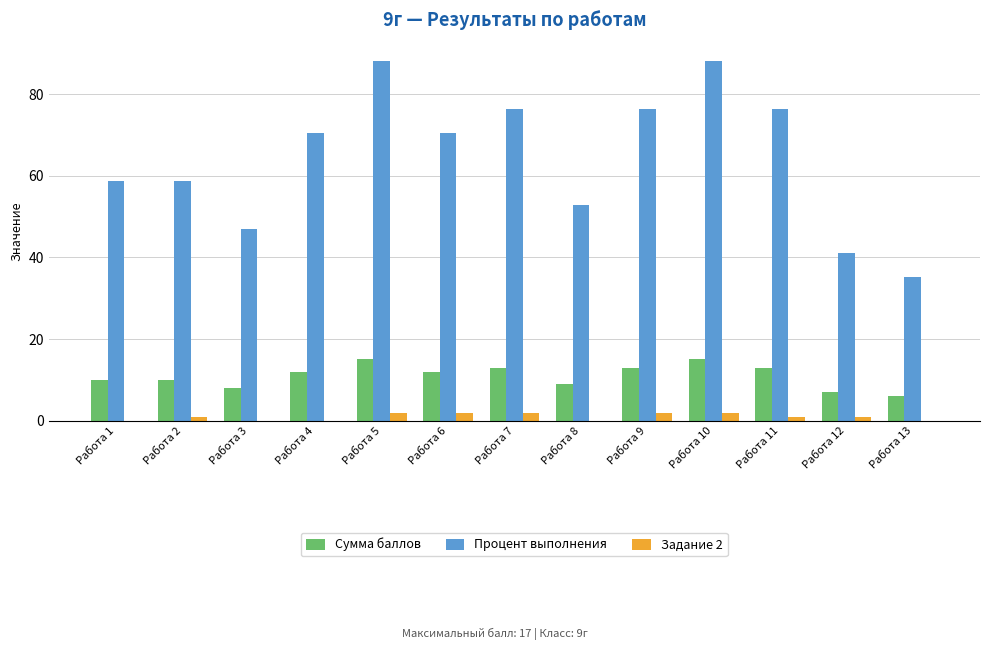

What is the average value of the Задание 2 series?

1.0